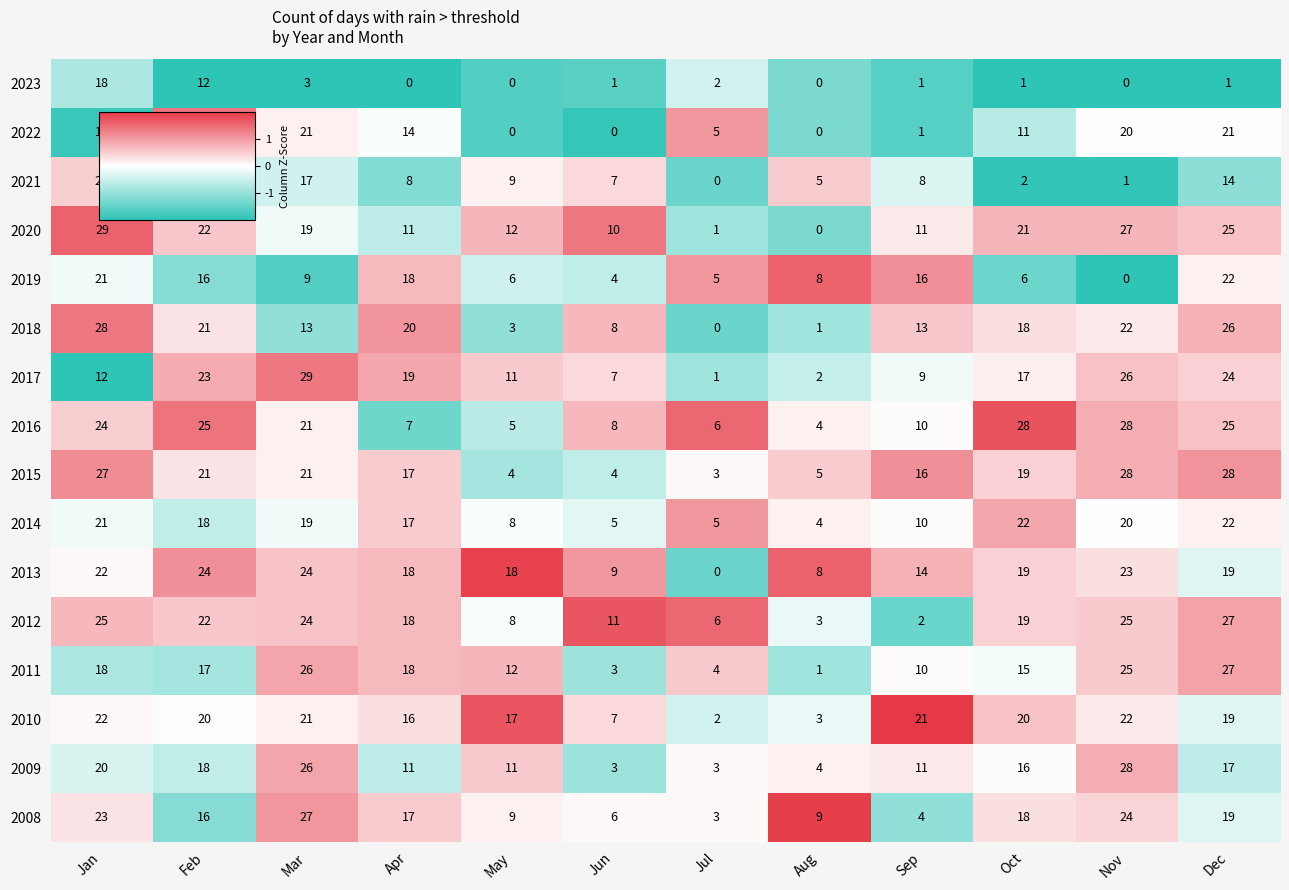

Which series has the widest spread of values?

2020